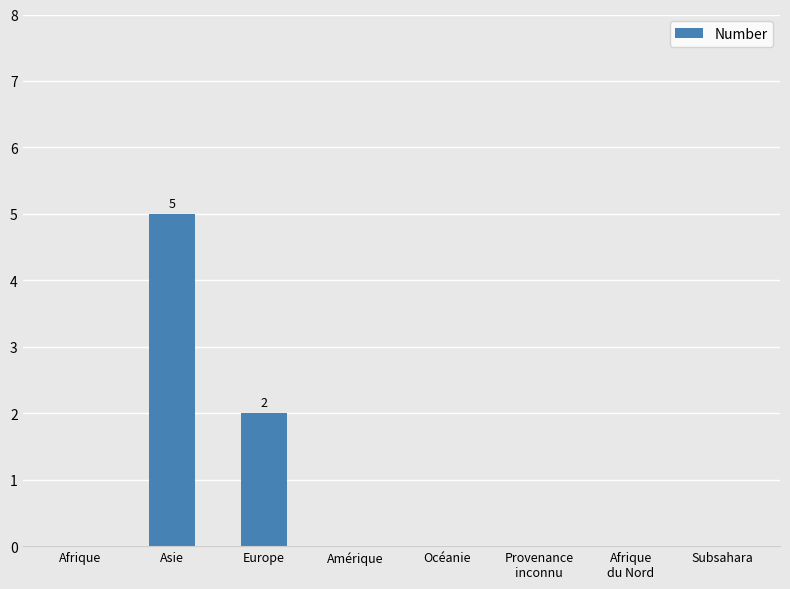

What is the ratio of the value at Asie to the value at Europe?

2.5